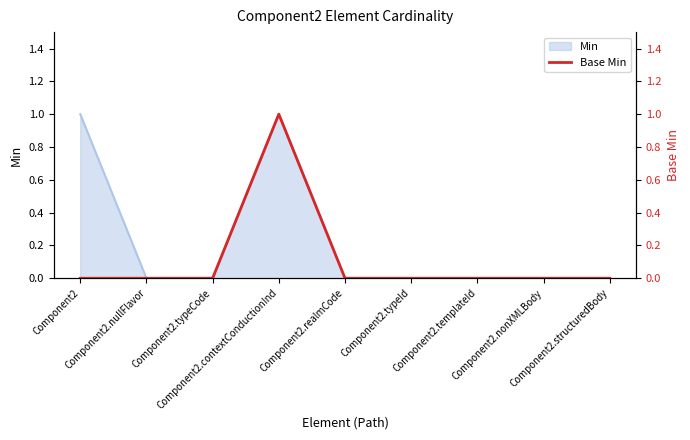

Between Component2.nullFlavor and Component2.typeCode, which is larger?

Component2.nullFlavor